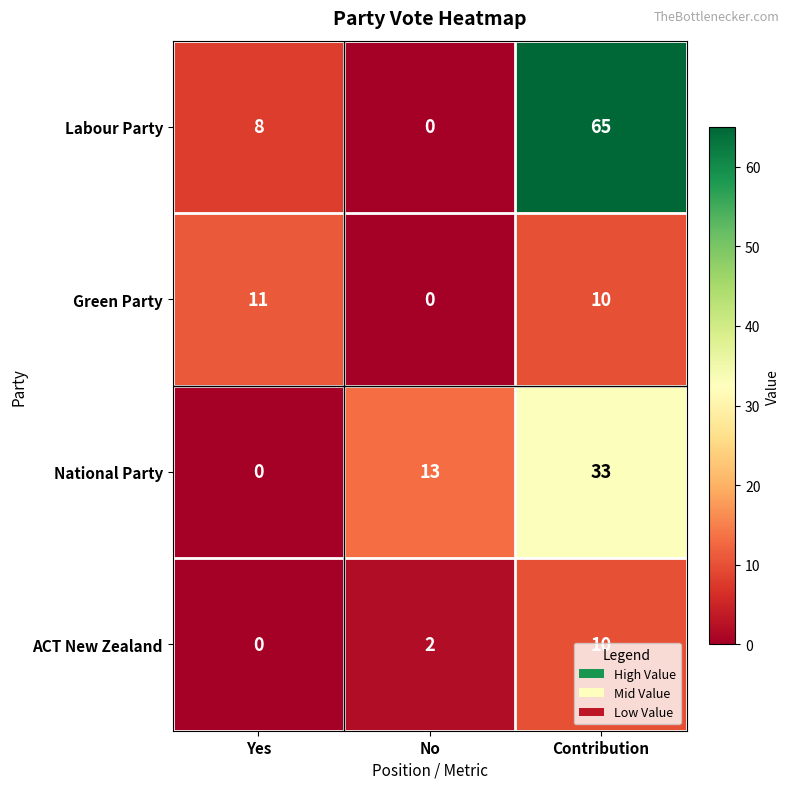

What is the sum of all National Party values?

46